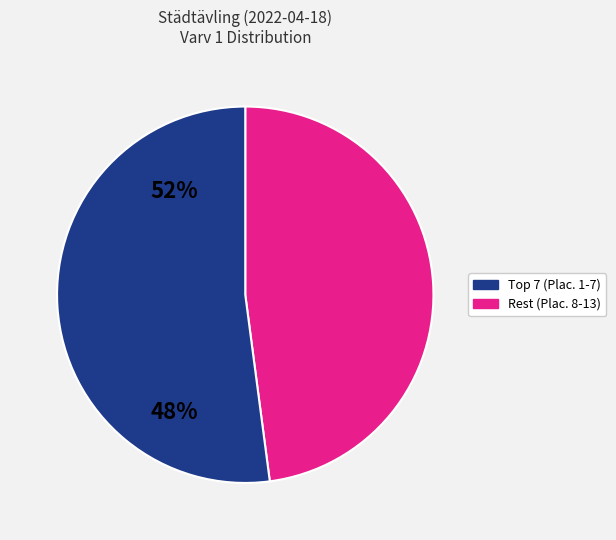

Is there any slice that represents more than half of the pie?

Yes